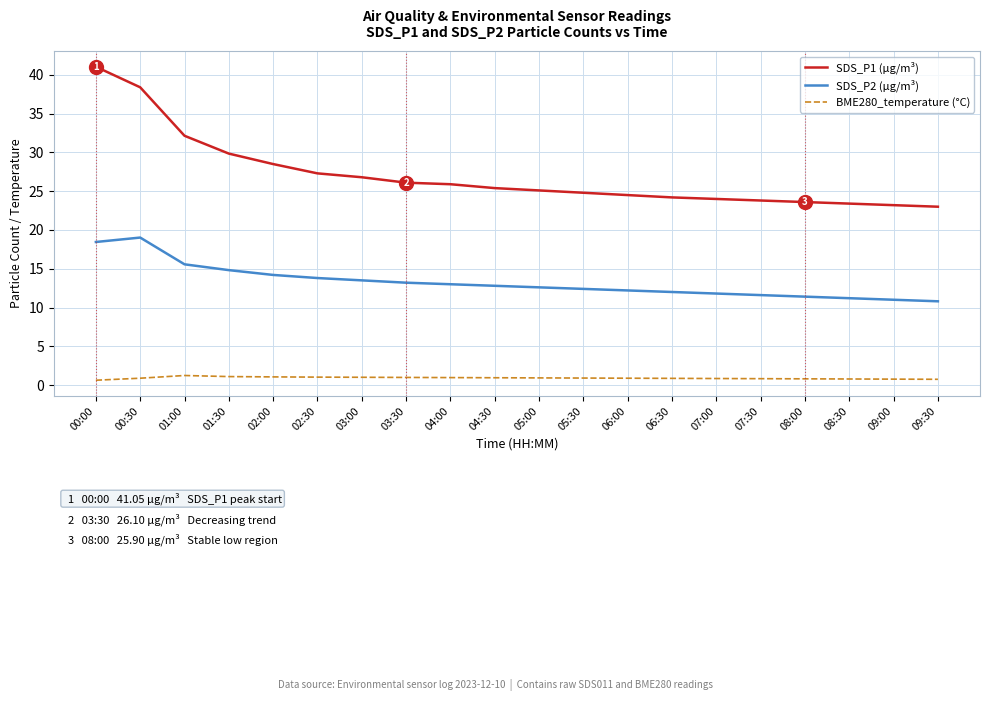

Is it true that SDS_P2 (µg/m³) equals 19.6 at 07:00?

False